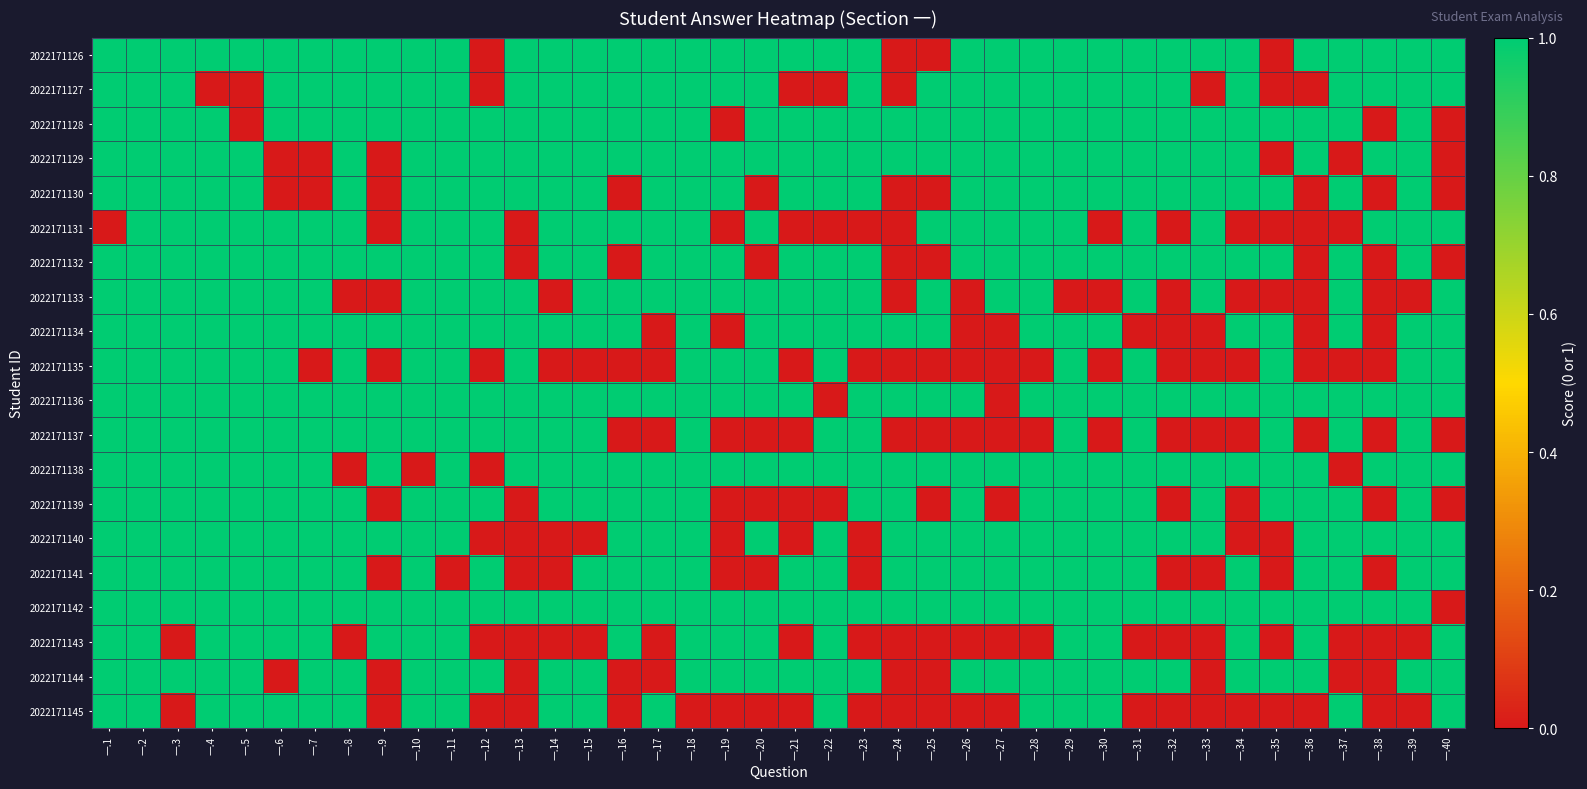

At which category is the sum across all series the highest?

一.2